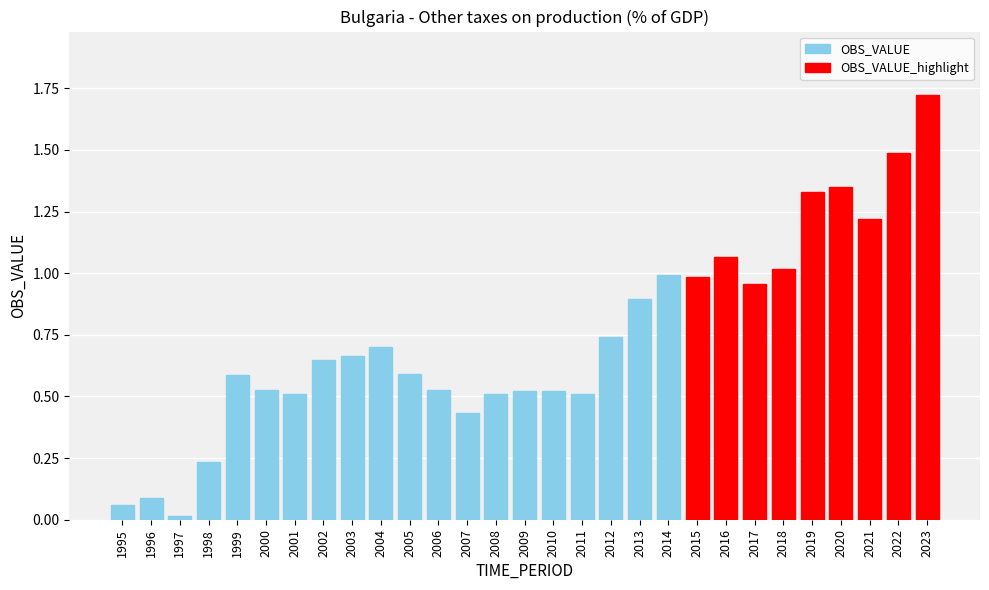

What is the change in value from 2011 to 2014?

+0.5